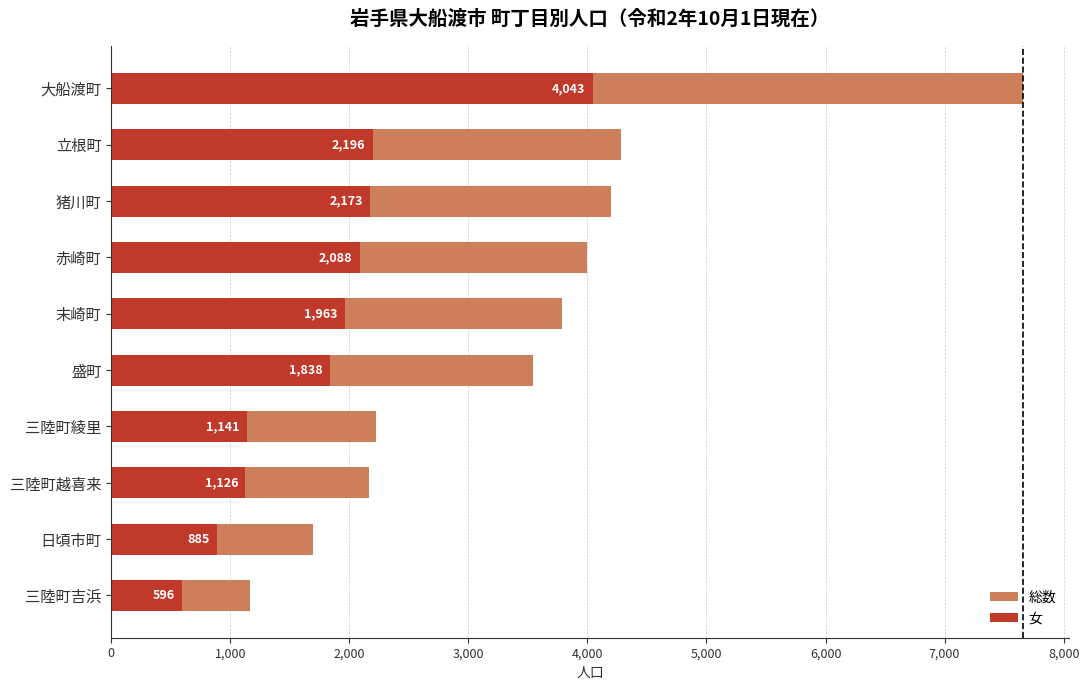

List the series in order of their overall mean, highest first.

総数, 女